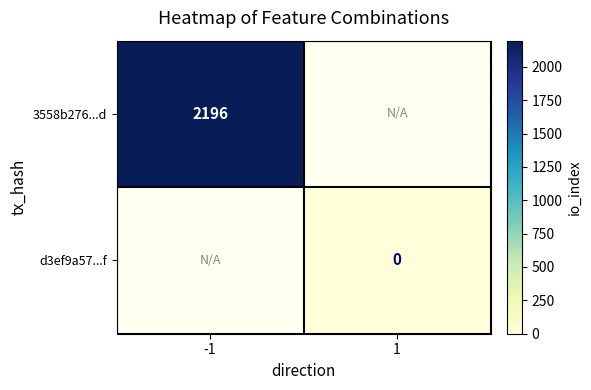

The 3558b276...d series shows 2879.9 at -1. True or false?

False